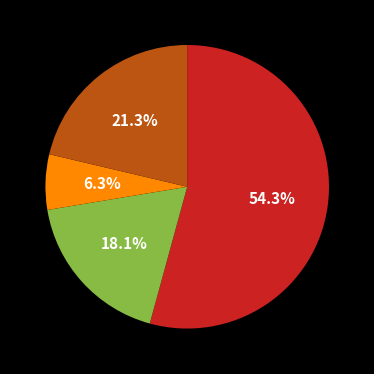

Is there any slice that represents more than half of the pie?

Yes